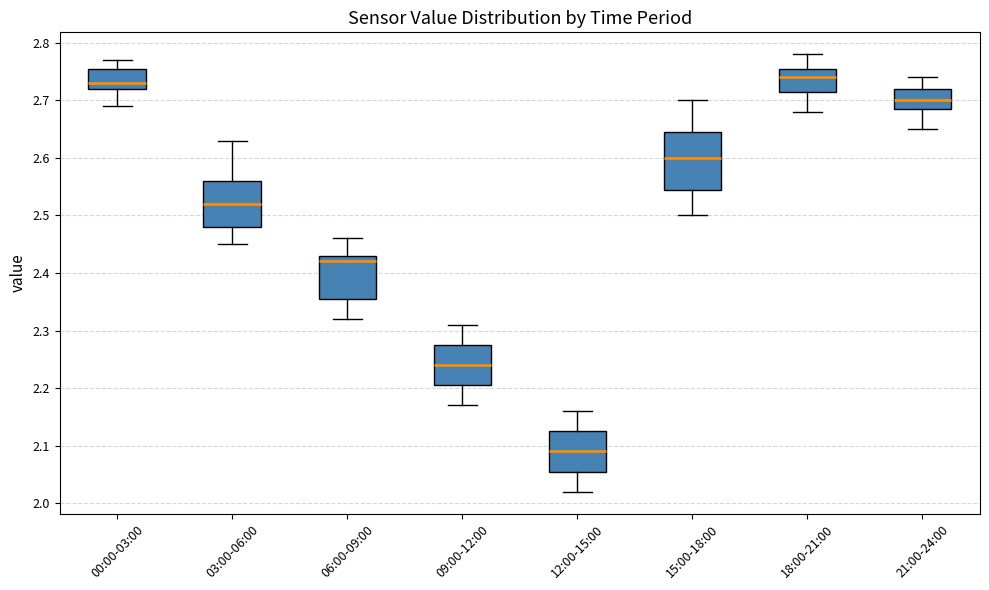

Reading left to right, read every box against the y-axis: the position of its median line, the range the box covers, and the ends of its whiskers. The values are not printed on the chart, so give them approximately, as read against the axis.

00:00-03:00: median 2.73, box 2.72 to 2.76, whiskers 2.69 to 2.77
03:00-06:00: median 2.52, box 2.48 to 2.56, whiskers 2.45 to 2.63
06:00-09:00: median 2.42, box 2.36 to 2.43, whiskers 2.32 to 2.46
09:00-12:00: median 2.24, box 2.21 to 2.28, whiskers 2.17 to 2.31
12:00-15:00: median 2.09, box 2.06 to 2.13, whiskers 2.02 to 2.16
15:00-18:00: median 2.60, box 2.55 to 2.65, whiskers 2.50 to 2.70
18:00-21:00: median 2.74, box 2.72 to 2.76, whiskers 2.68 to 2.78
21:00-24:00: median 2.70, box 2.69 to 2.72, whiskers 2.65 to 2.74